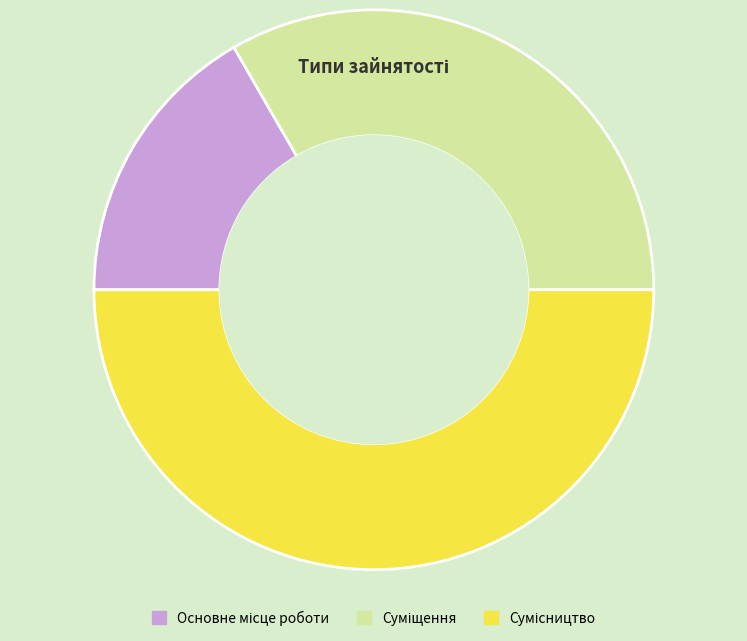

The Суміщення slice represents 33% of the pie. True or false?

True